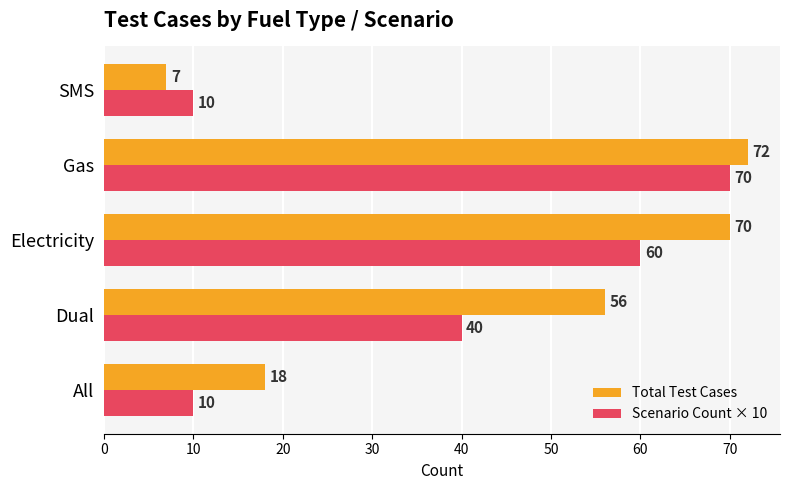

List the series in order of their peak value, highest first.

Total Test Cases, Scenario Count × 10